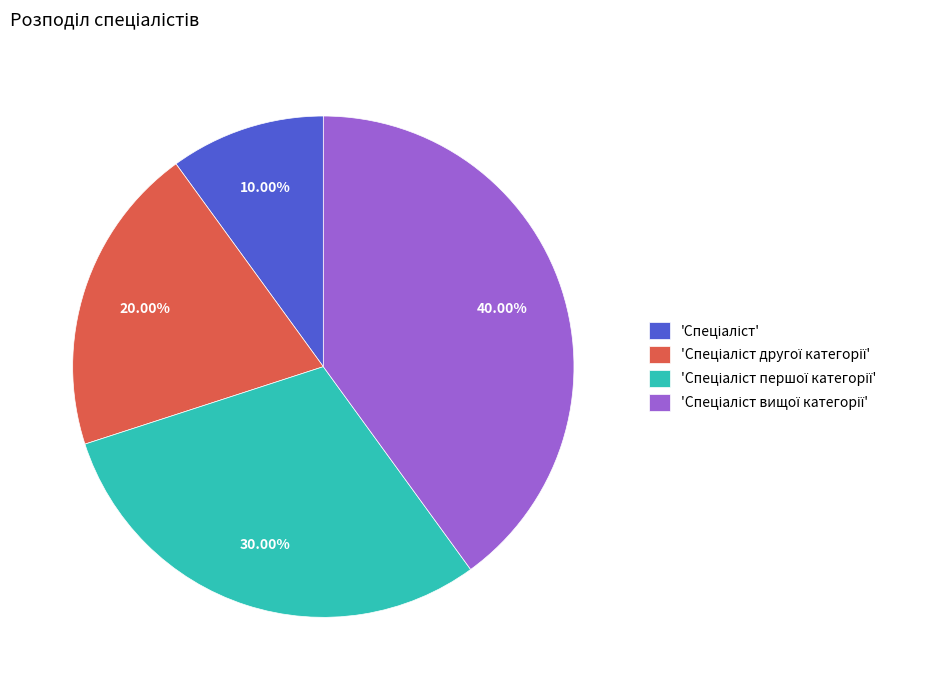

Is there any slice that represents more than half of the pie?

No